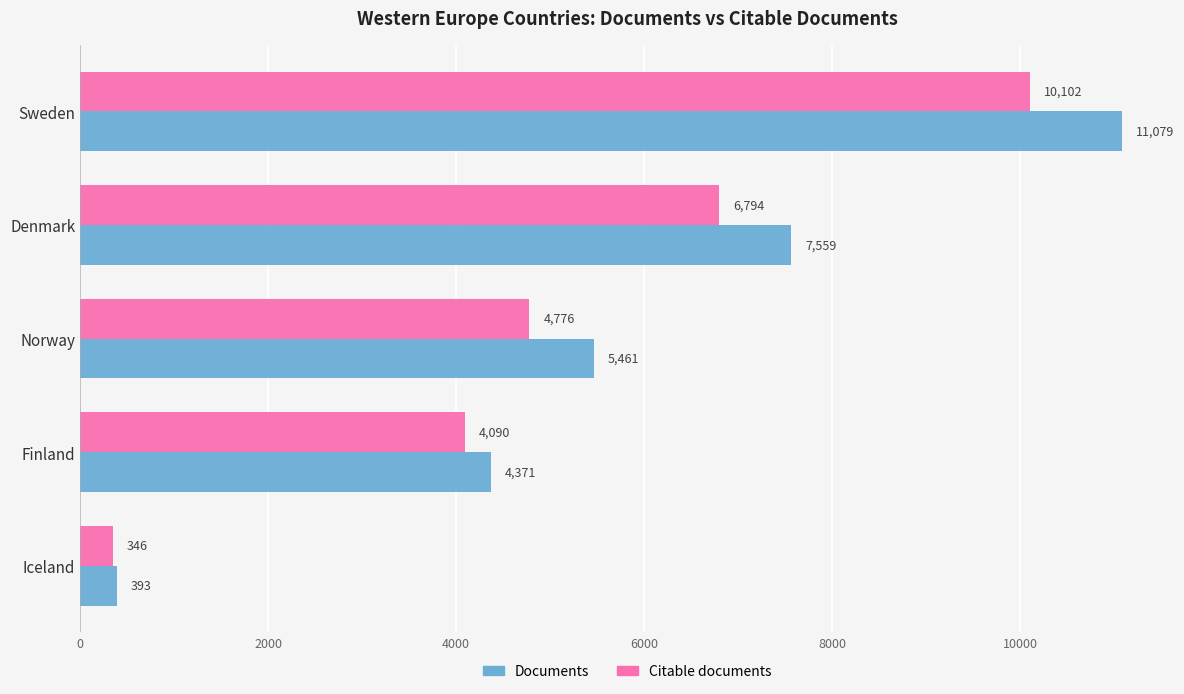

Which series changed the most between Sweden and Finland?

Documents